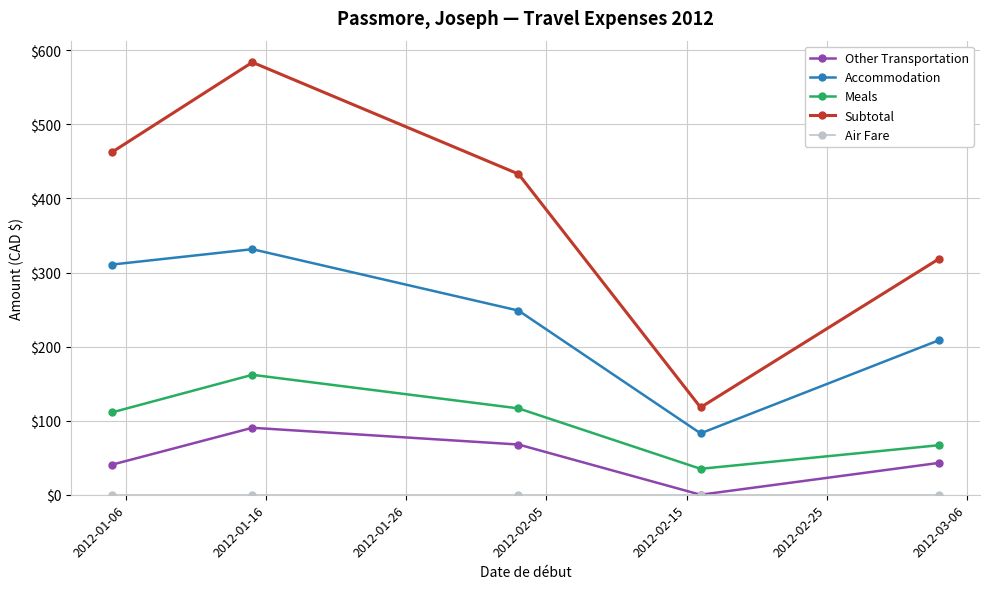

True or false: Meals and Subtotal intersect in this chart.

False